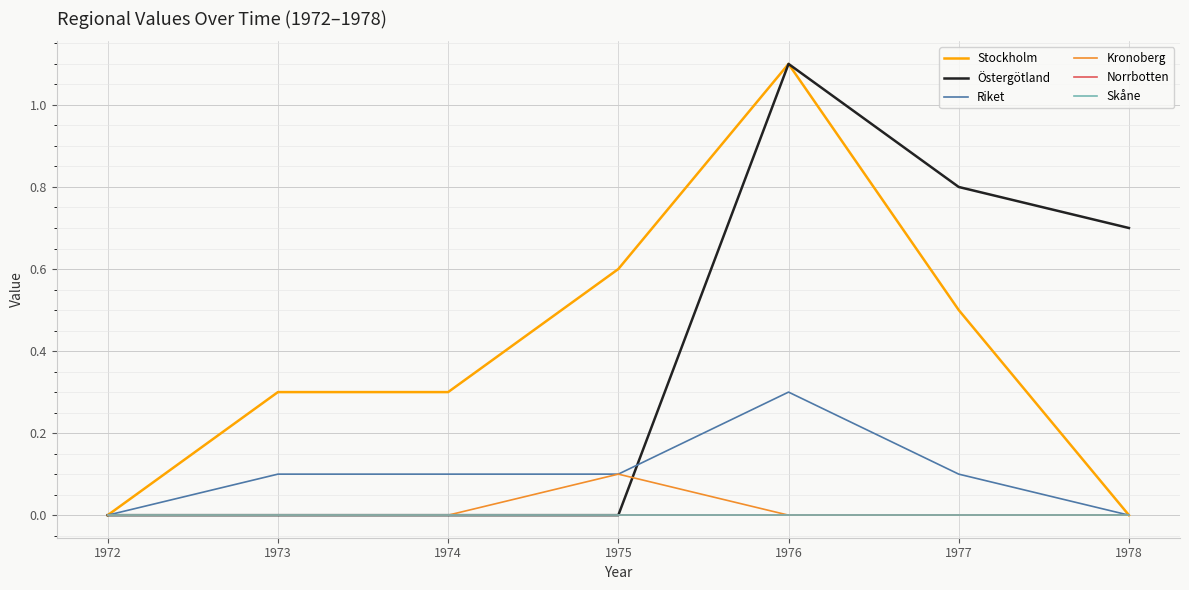

Does the chart have visible grid lines?

Yes